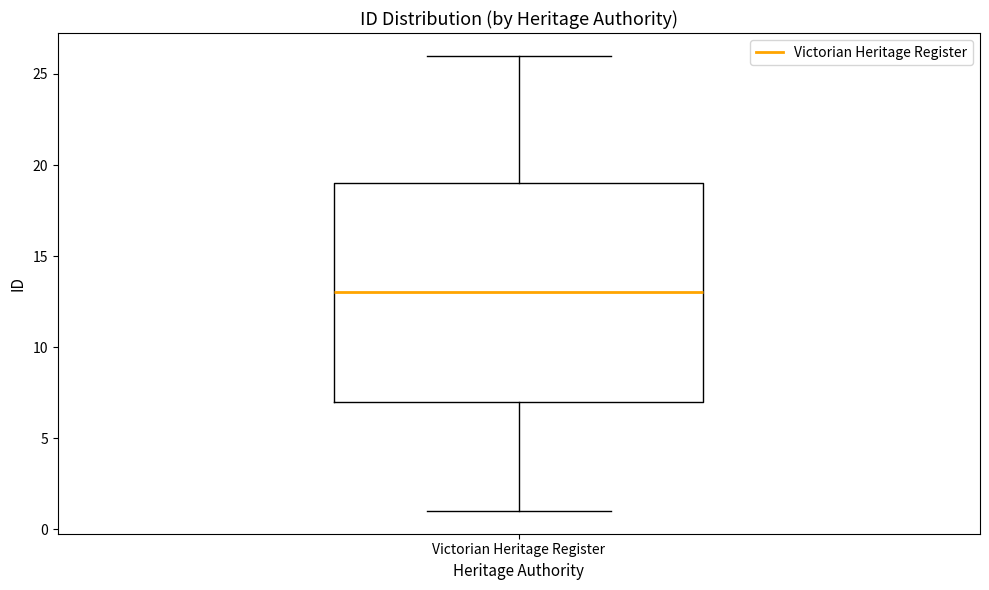

Where does the upper whisker of the box for Victorian Heritage Register end on the y-axis? The values are not printed on the chart, so give them approximately, as read against the axis.

26